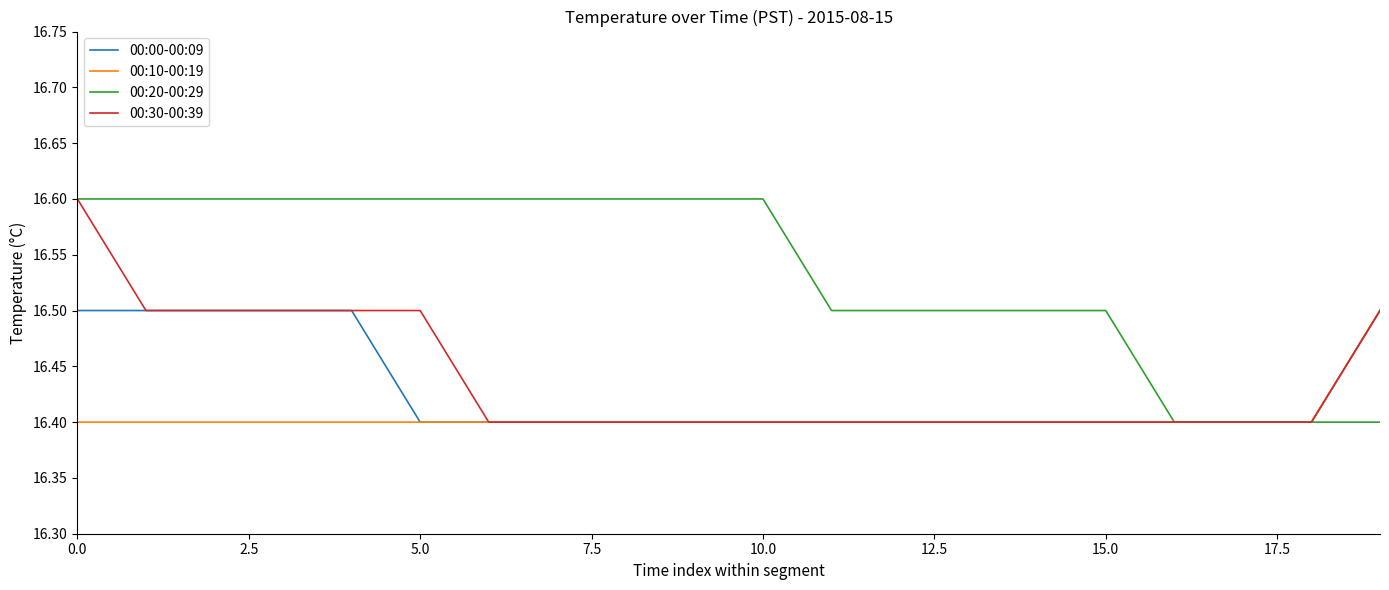

What is the minimum value shown in the chart?

16.4